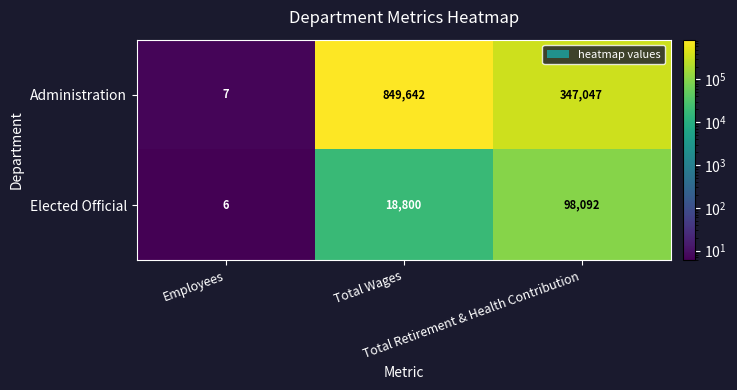

Which series has the widest spread of values?

Administration